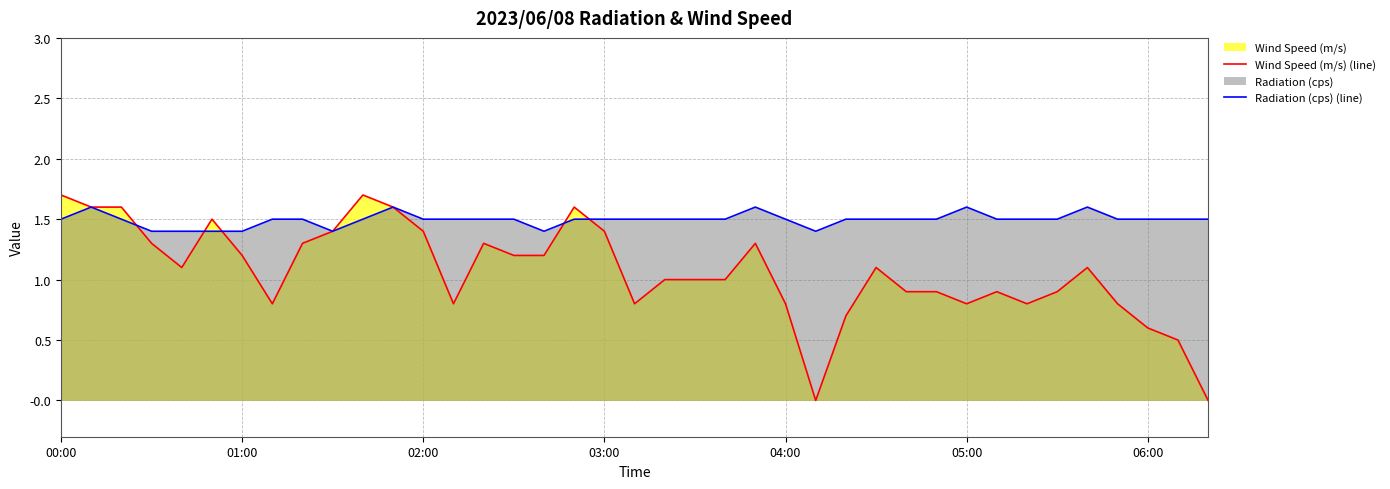

What is the lowest value of the Radiation (cps) (line) series?

1.4